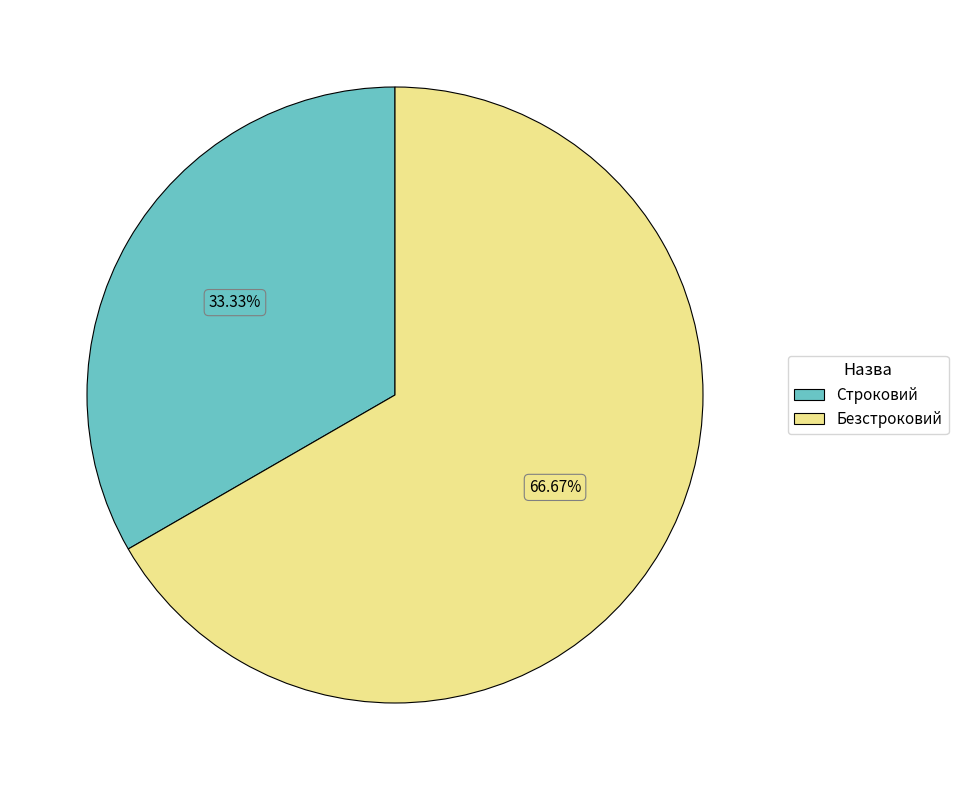

Count the number of slices in the pie.

2